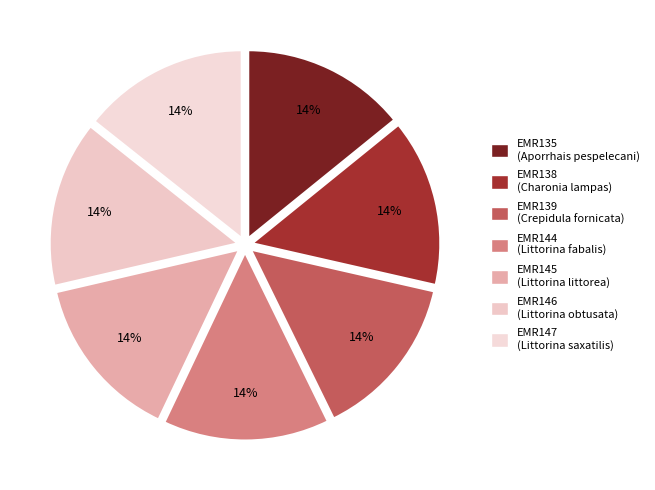

Is there any slice that represents more than half of the pie?

No